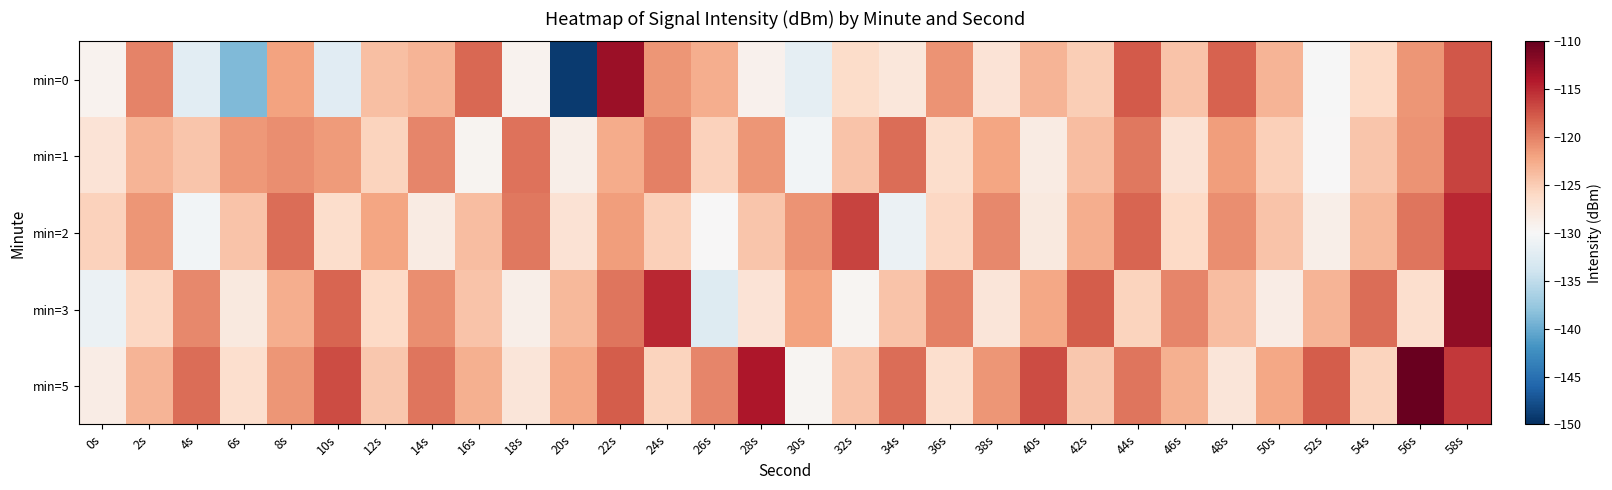

Which category has the lowest value across all series?

20s